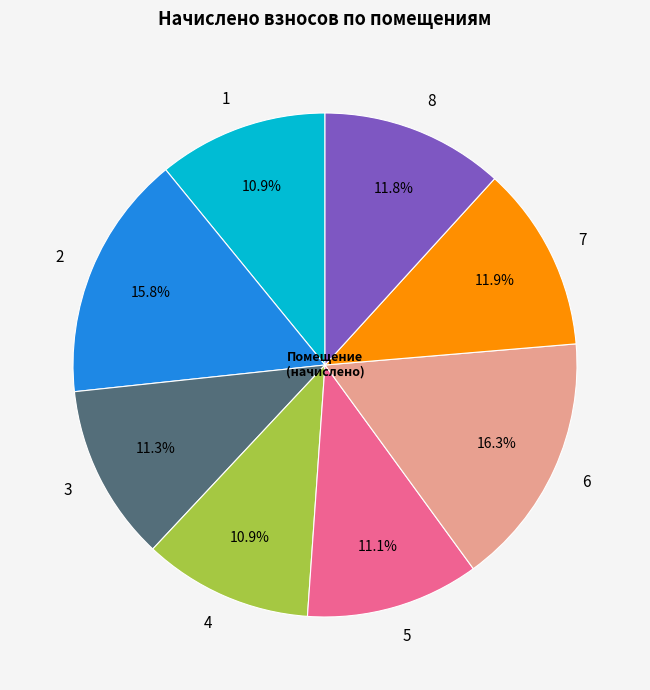

The 8 slice represents 12% of the pie. True or false?

True